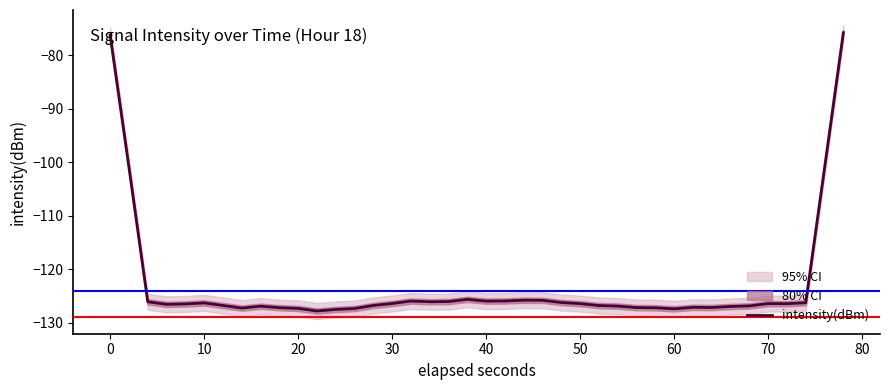

Does the chart display data point markers on the line(s)?

No